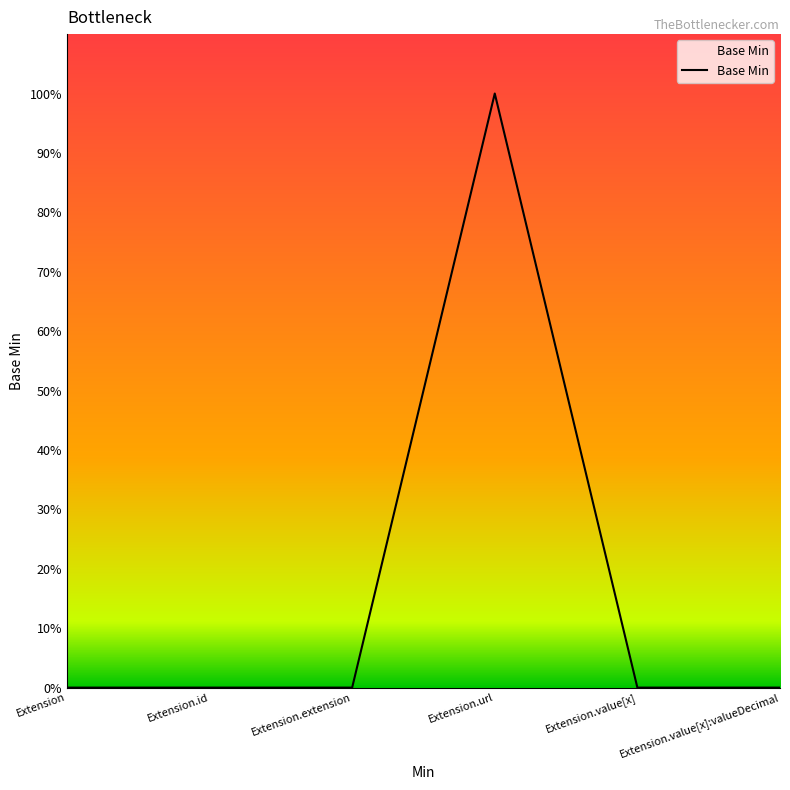

At which category does the chart reach its peak across all series?

Extension.url